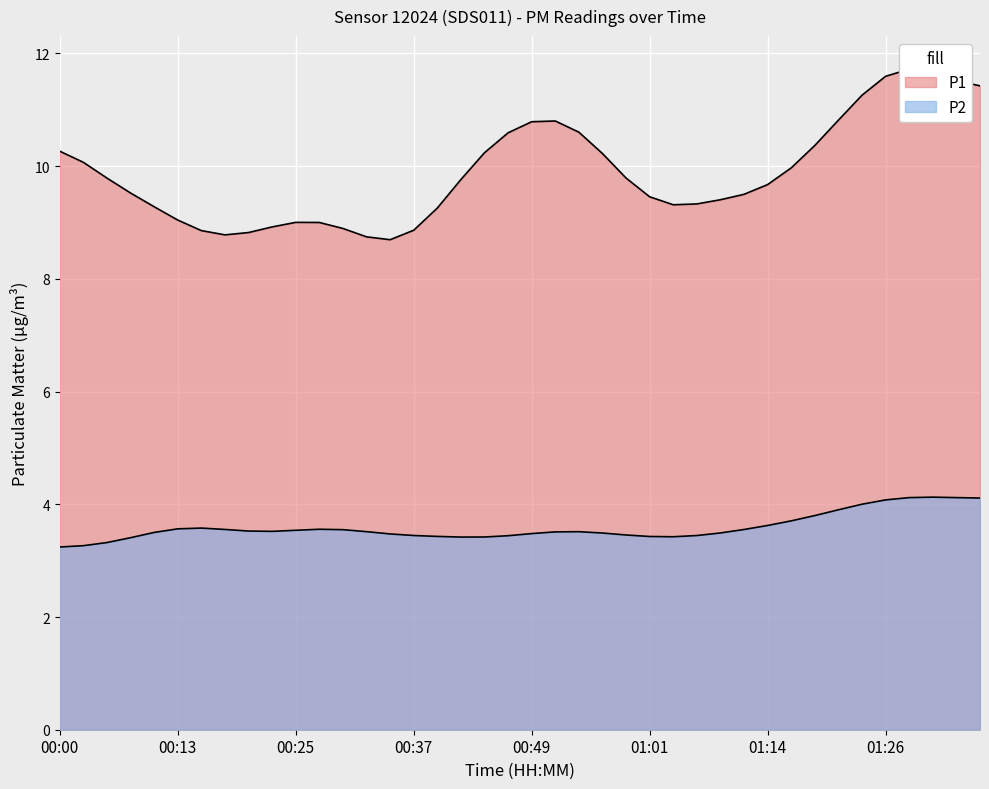

What is the sum of the P2 values at 01:01 and 00:17?

7.1